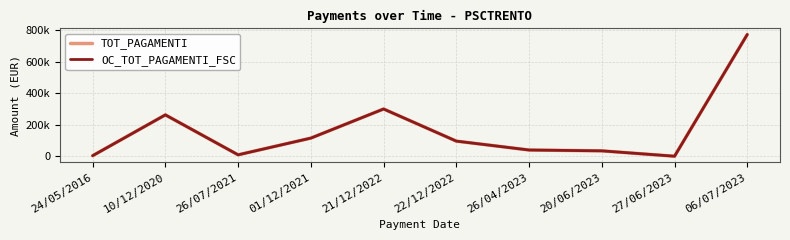

Reading left to right, transcribe all the data shown in this chart.

TOT_PAGAMENTI: 4160.0	262421.3	9691.3	115473.6	299683.5	96463.5	40174.8	34836.0	854.0	771010.3
OC_TOT_PAGAMENTI_FSC: 4160.0	262421.3	9691.3	115473.6	299683.5	96463.5	40174.8	34836.0	854.0	771010.3